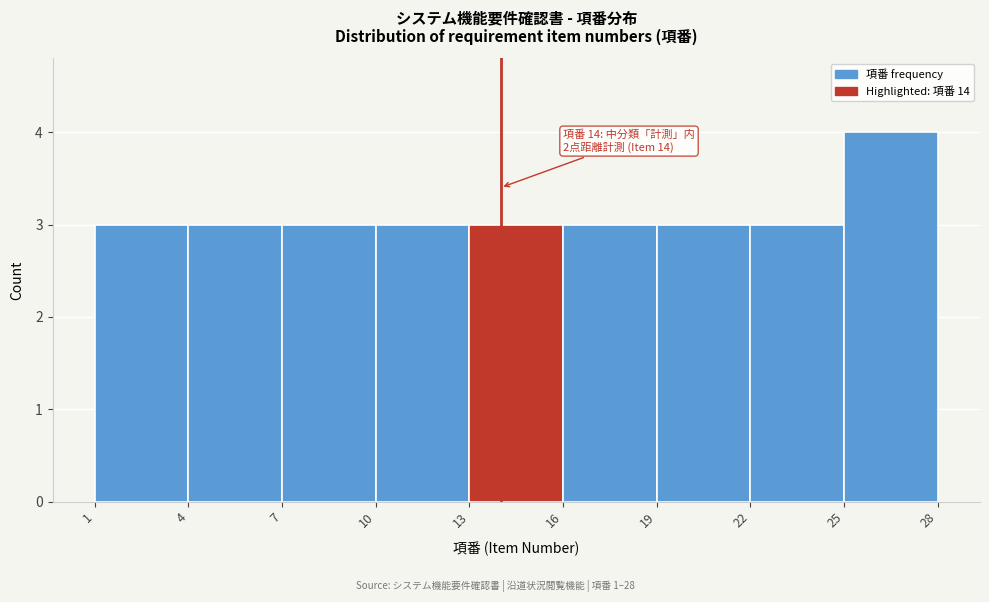

Which range on the x-axis has the tallest bar?

25 to 28